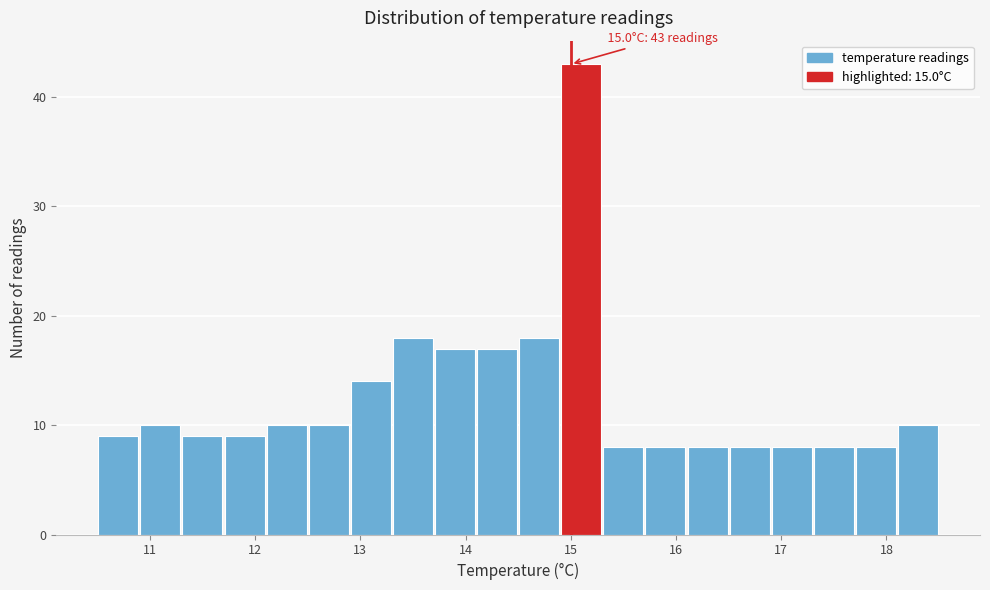

Over which range of the x-axis is the bar tallest?

14.9 to 15.3